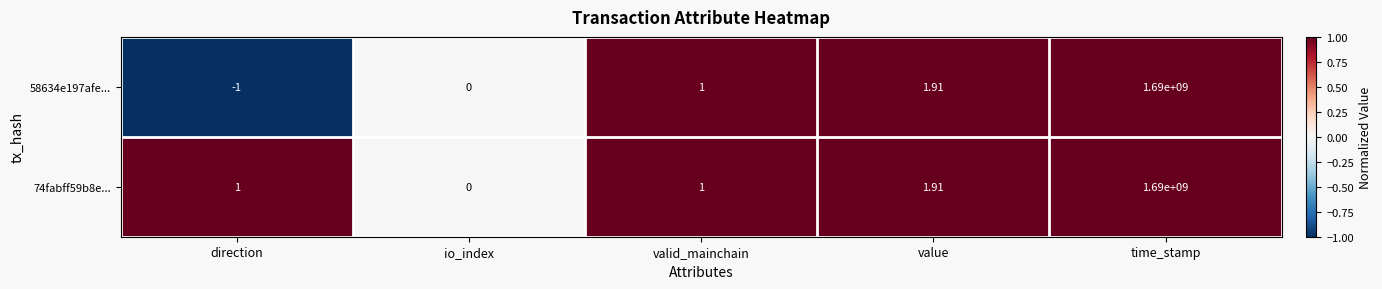

How many values in 58634e197afe... are below zero?

1